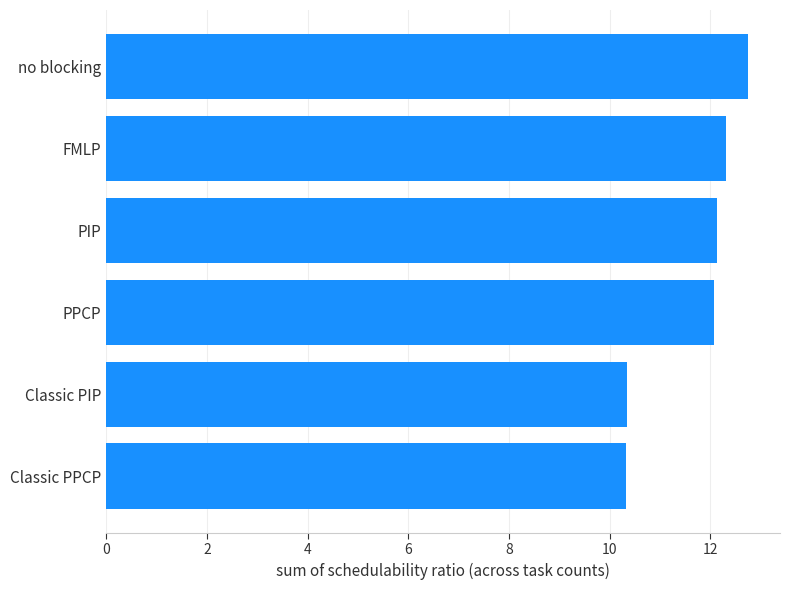

What is the greatest value displayed?

12.7